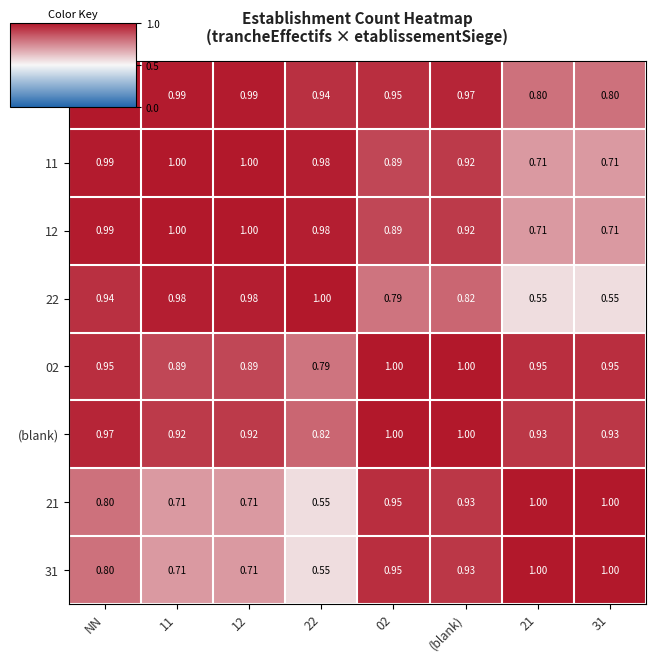

Is the value of 22 at 21 greater than the value of 02 at 12?

No